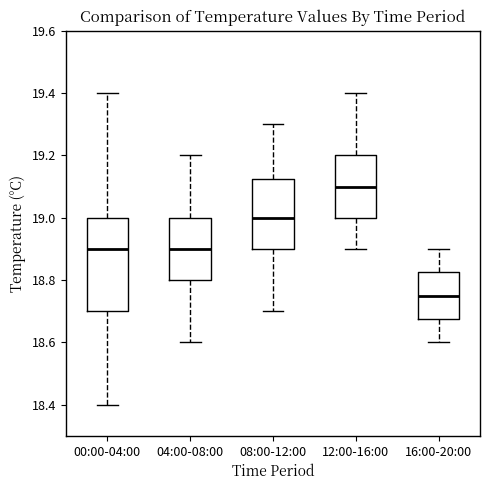

Reading left to right, read every box against the y-axis: the position of its median line, the range the box covers, and the ends of its whiskers. The values are not printed on the chart, so give them approximately, as read against the axis.

00:00-04:00: median 18.90, box 18.70 to 19.00, whiskers 18.40 to 19.40
04:00-08:00: median 18.90, box 18.80 to 19.00, whiskers 18.60 to 19.20
08:00-12:00: median 19.00, box 18.90 to 19.12, whiskers 18.70 to 19.30
12:00-16:00: median 19.10, box 19.00 to 19.20, whiskers 18.90 to 19.40
16:00-20:00: median 18.76, box 18.68 to 18.82, whiskers 18.60 to 18.90